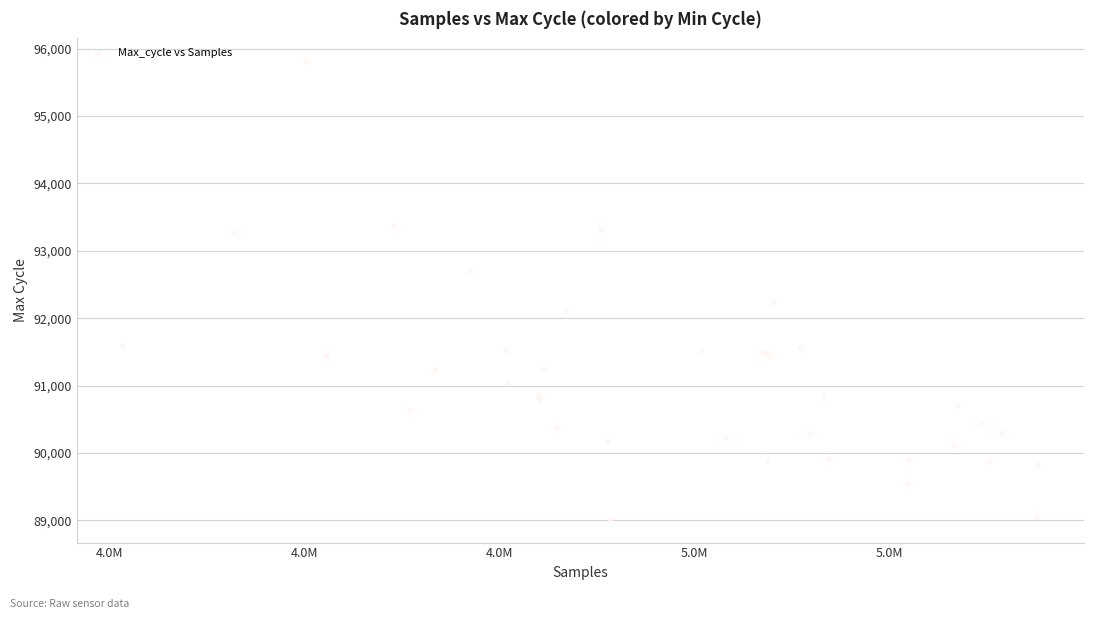

What Y value in the scatter plot is closest to 92410?

92221